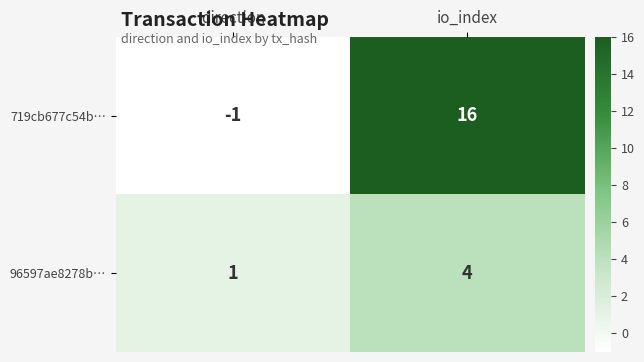

At which category does the chart reach its minimum across all series?

direction